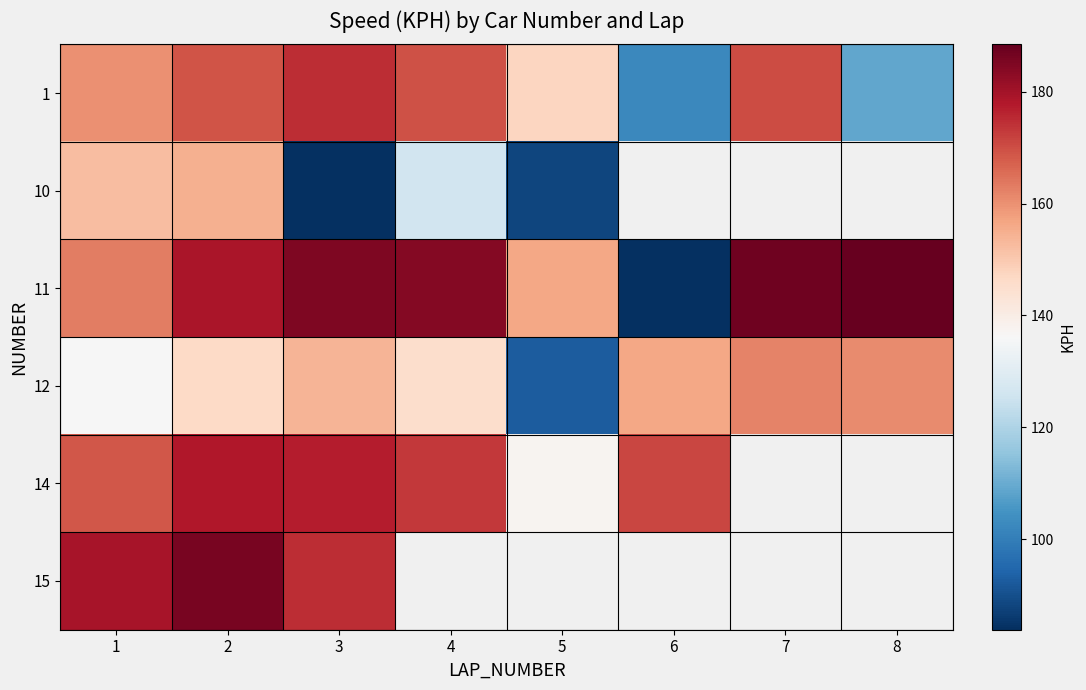

At which label does 11 reach its minimum?

6